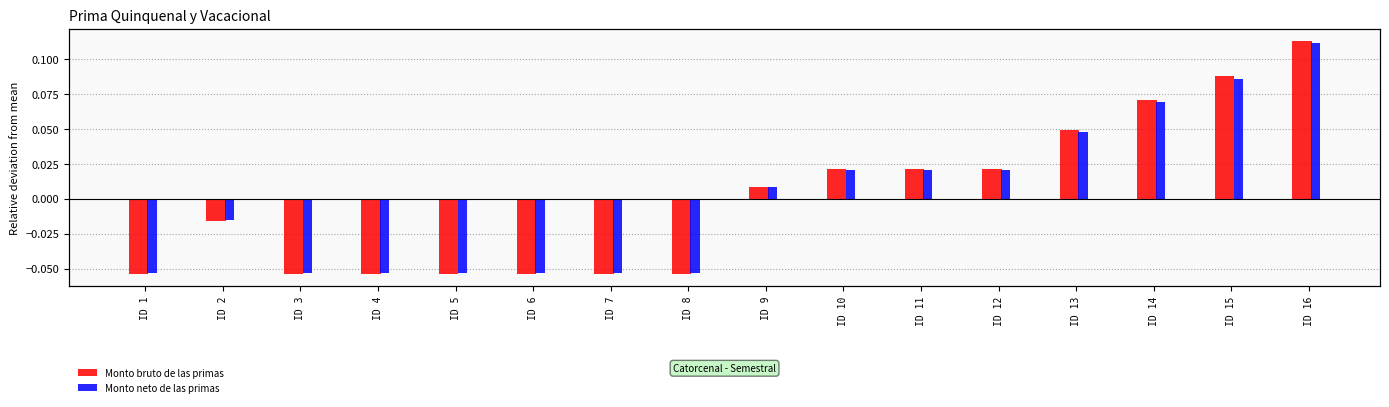

Is it true that Monto bruto de las primas equals -0.1 at ID 1?

False